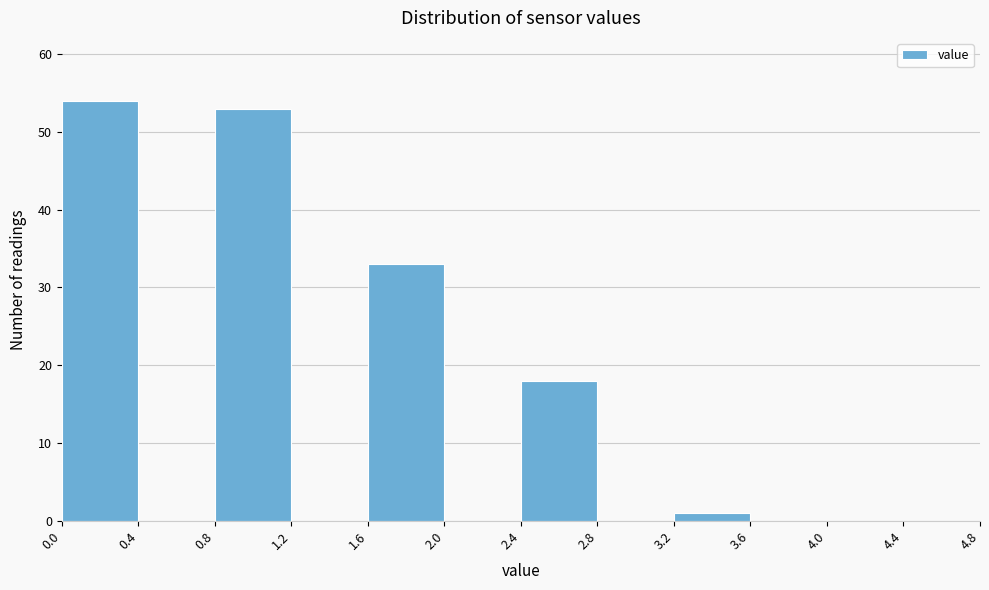

Which range on the x-axis has the tallest bar?

0.0 to 0.4